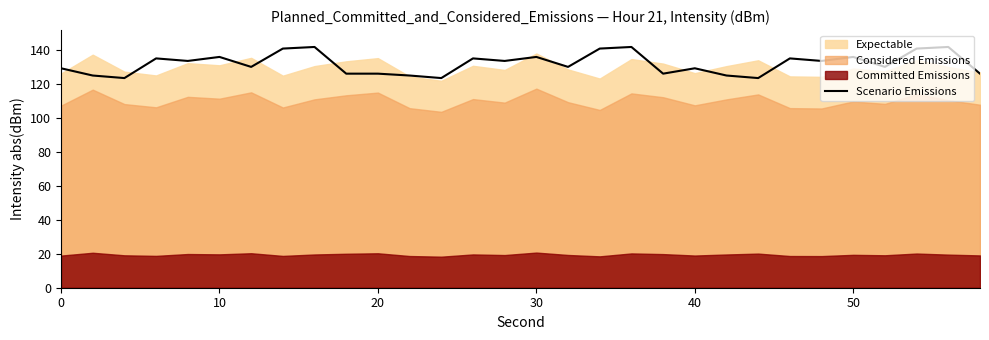

What is the lowest value of the Scenario Emissions series?

123.6